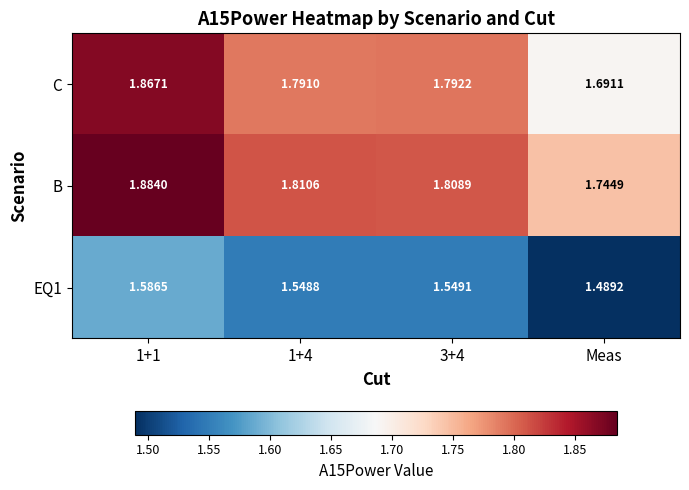

Which series has the largest total across all categories?

B